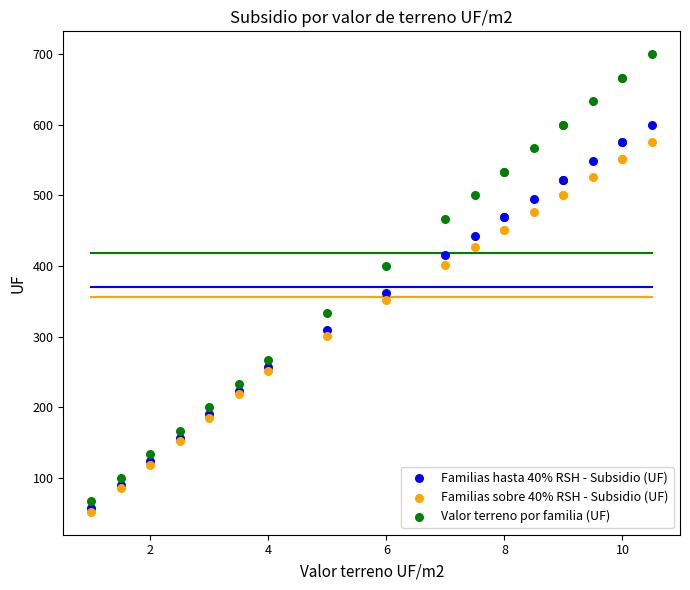

Which series has the largest Y range (max minus min)?

Valor terreno por familia (UF)